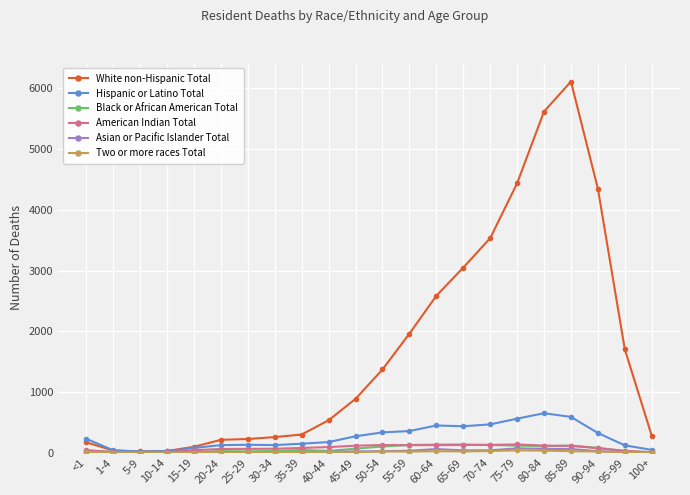

The value of White non-Hispanic Total at 50-54 is 1371. True or false?

True